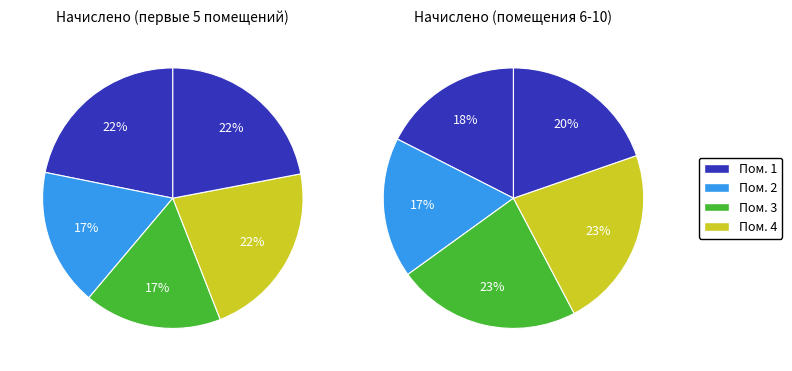

Rank the categories by value from lowest to highest.

2, 7, 3, 6, 10, 1, 5, 9, 4, 8